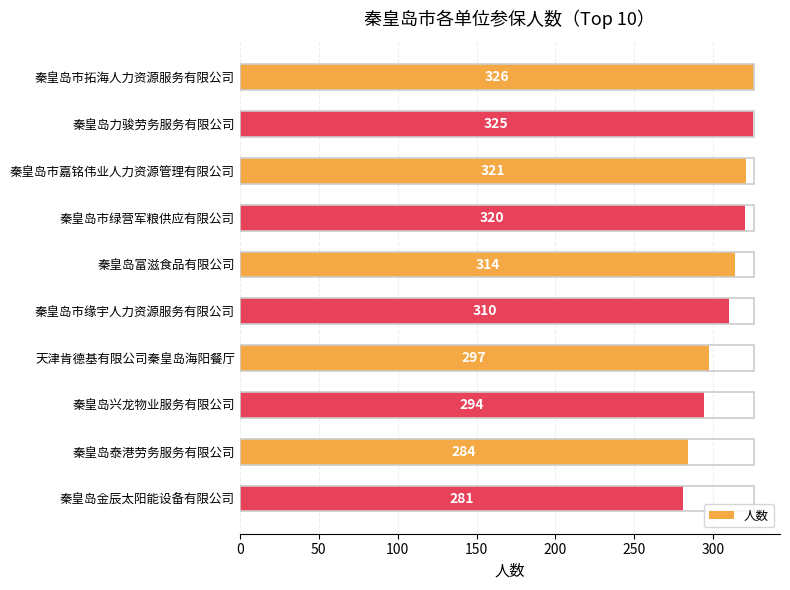

At which category does the chart reach its minimum across all series?

秦皇岛金辰太阳能设备有限公司